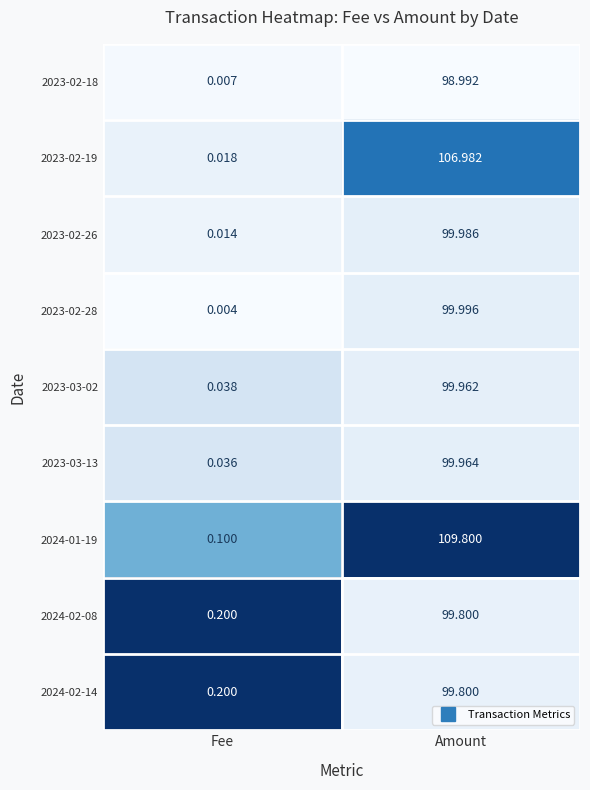

Where does the 2024-02-08 series first go above 99?

Amount